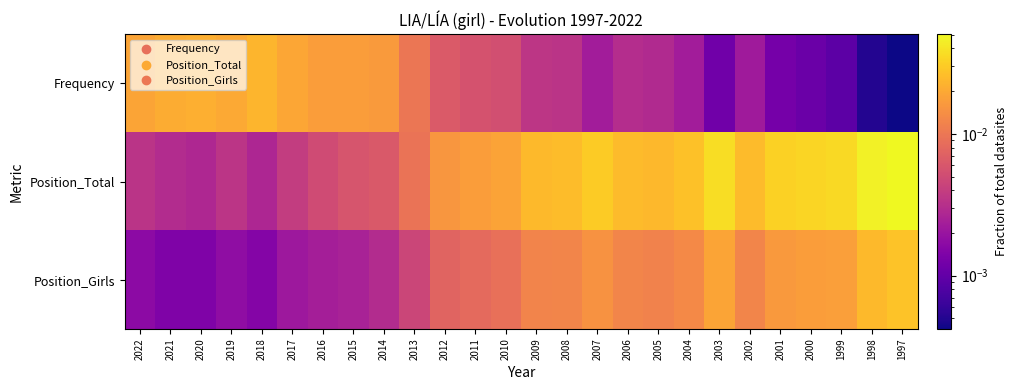

Count the number of data series in this chart.

3